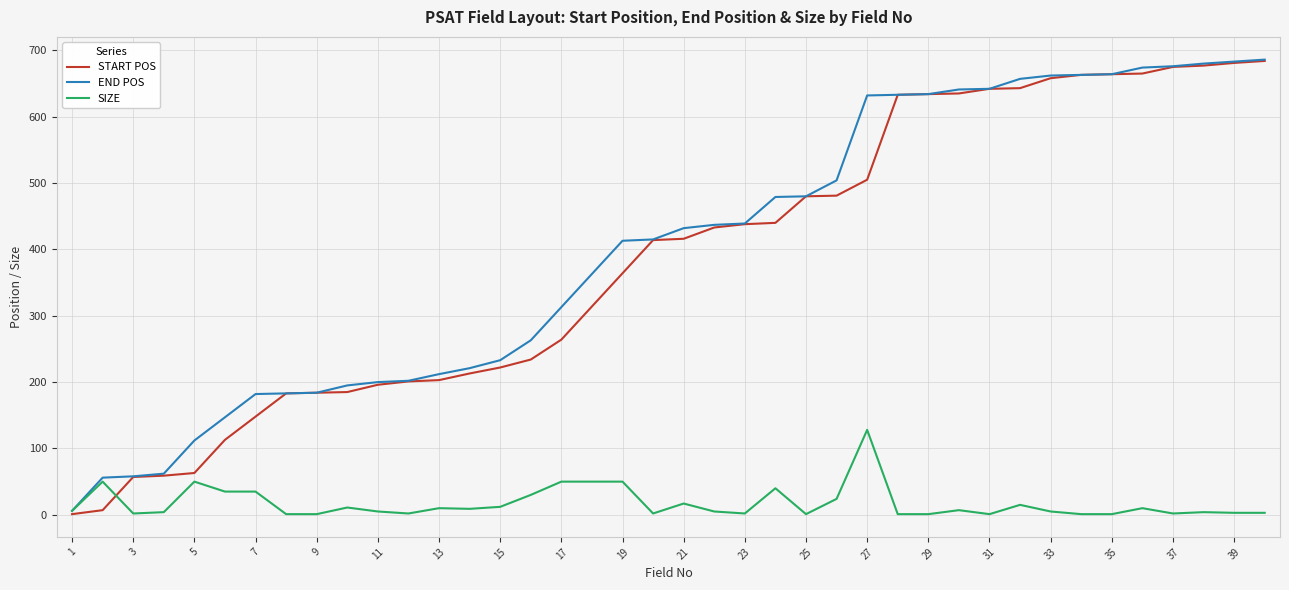

What are all the series names shown in the legend?

START POS, END POS, SIZE